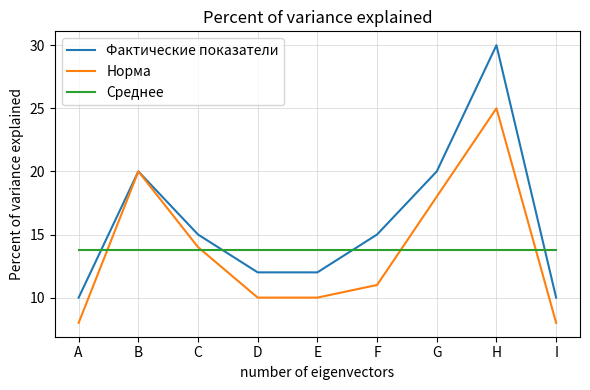

How many lines are shown in the chart?

3